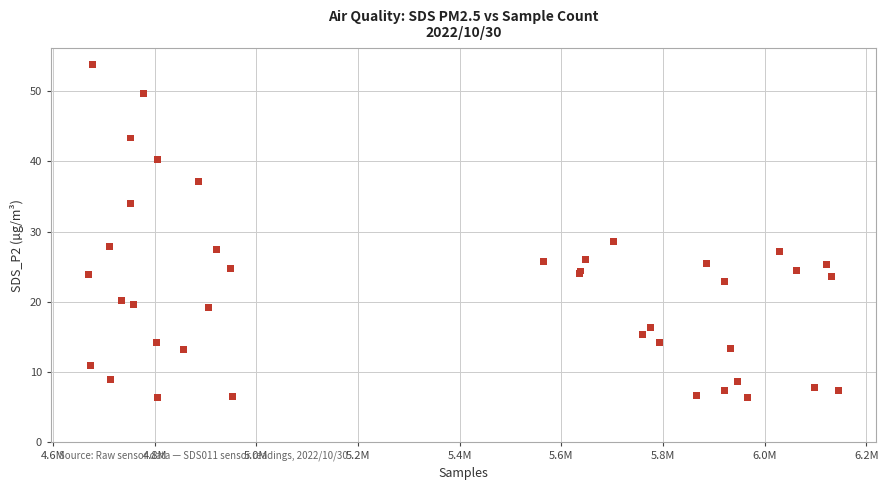

What Y value in the scatter plot is closest to 30?

28.6